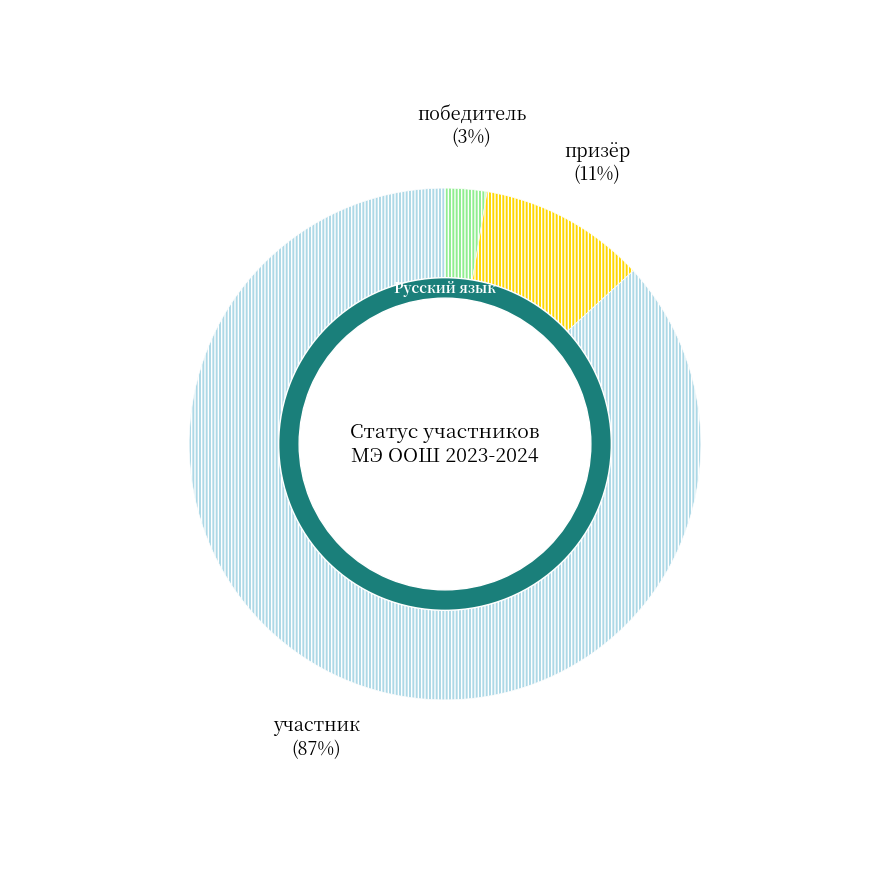

How many segments does this pie chart have?

3